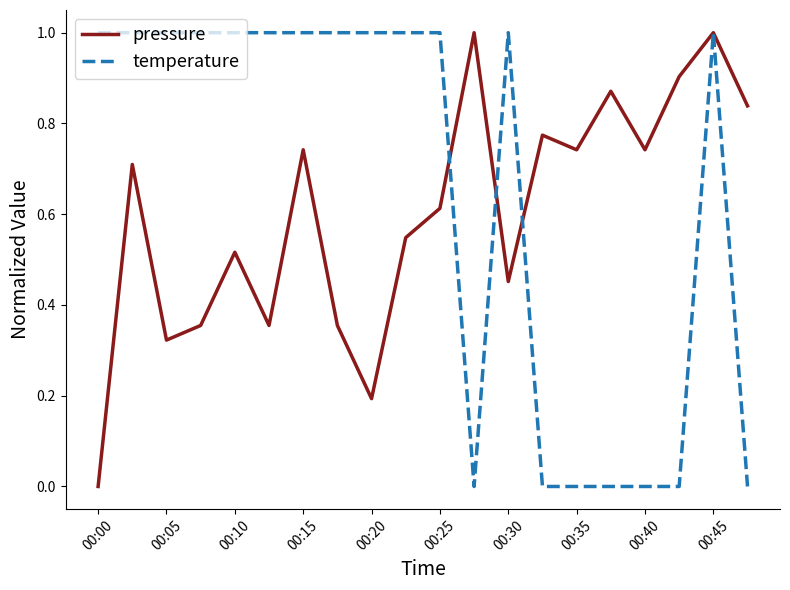

List the series in order of their overall mean, lowest first.

pressure, temperature